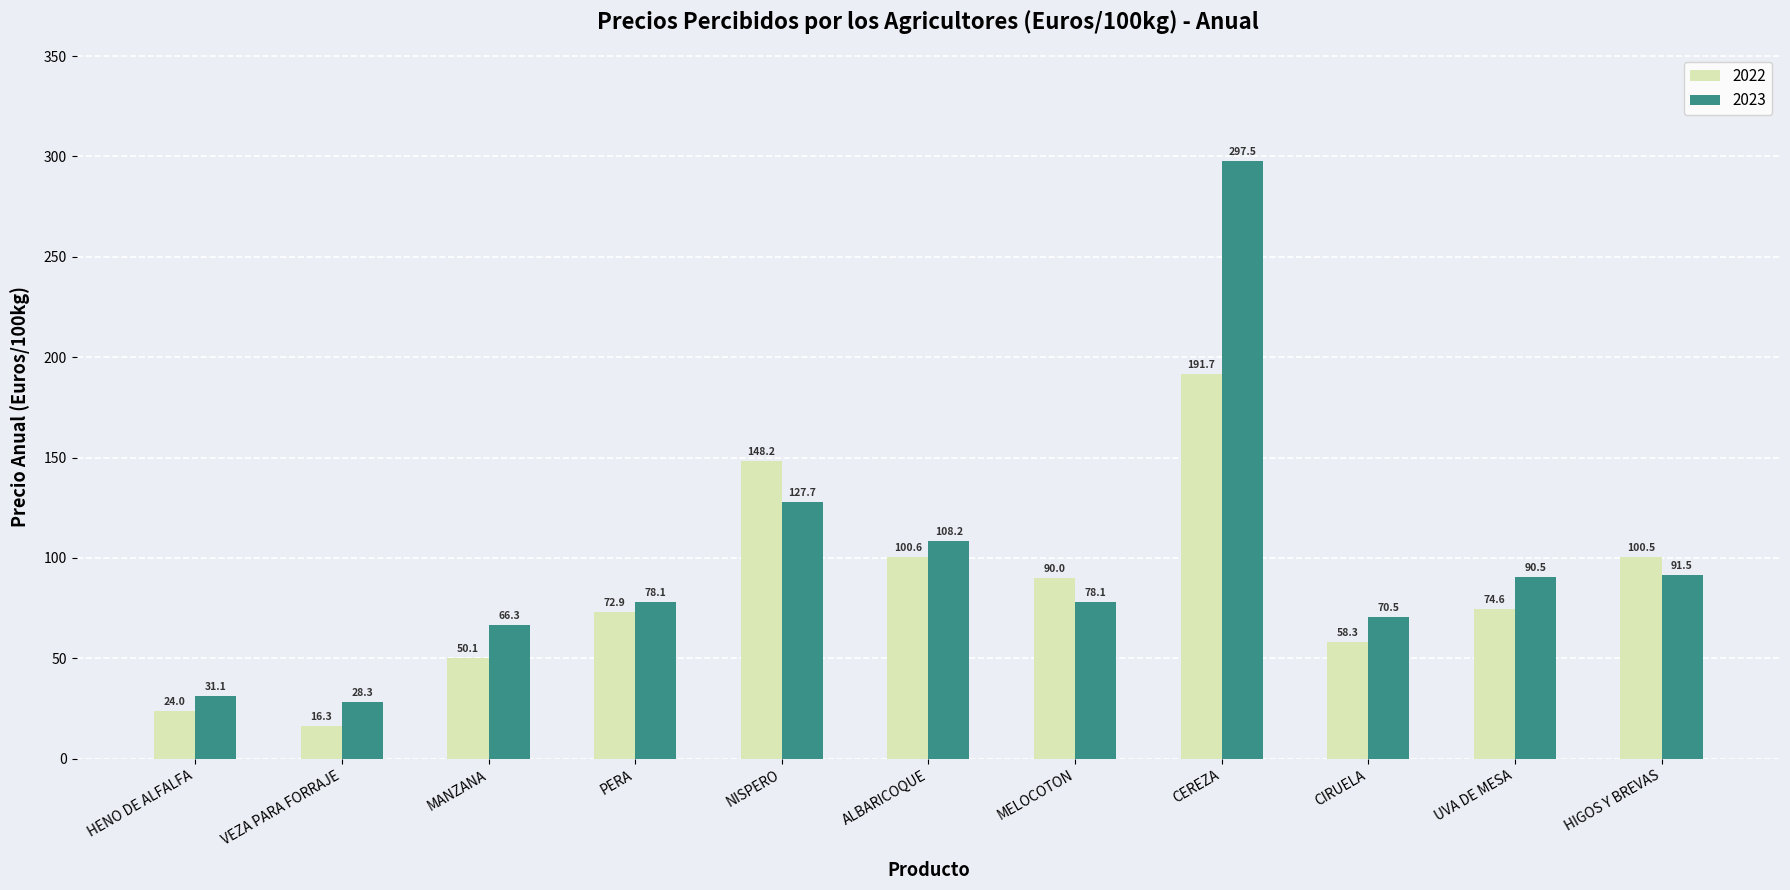

What is the difference between the highest and lowest values at CIRUELA?

12.2